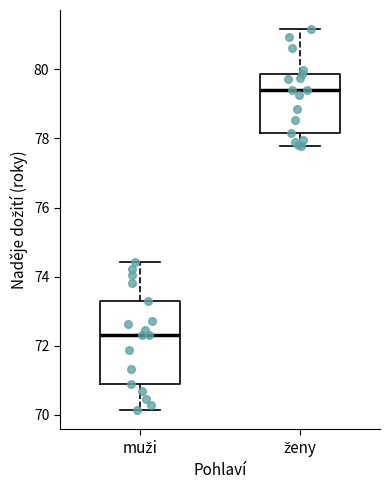

Reading left to right, read every box against the y-axis: the position of its median line, the range the box covers, and the ends of its whiskers. The values are not printed on the chart, so give them approximately, as read against the axis.

muži: median 72.4, box 70.8 to 73.2, whiskers 70.2 to 74.4
ženy: median 79.4, box 78.2 to 79.8, whiskers 77.8 to 81.2